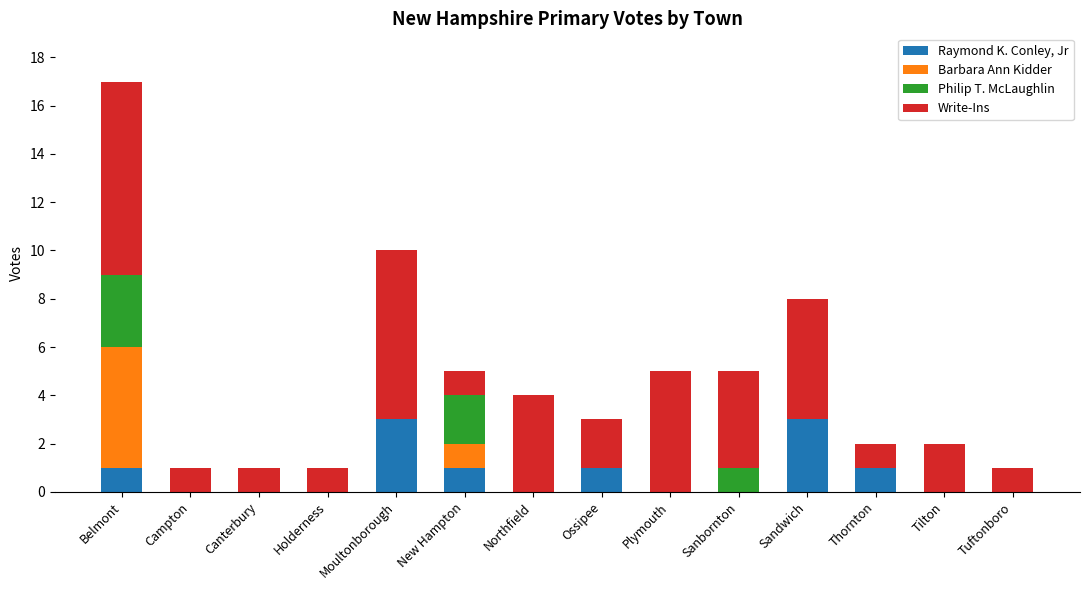

At which category is the sum across all series the highest?

Belmont